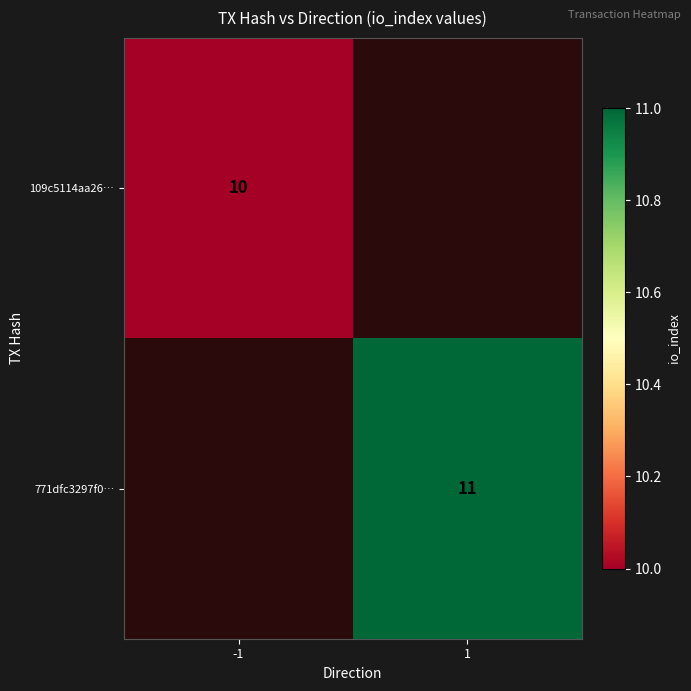

The 771dfc3297f0… series shows 19 at 1. True or false?

False